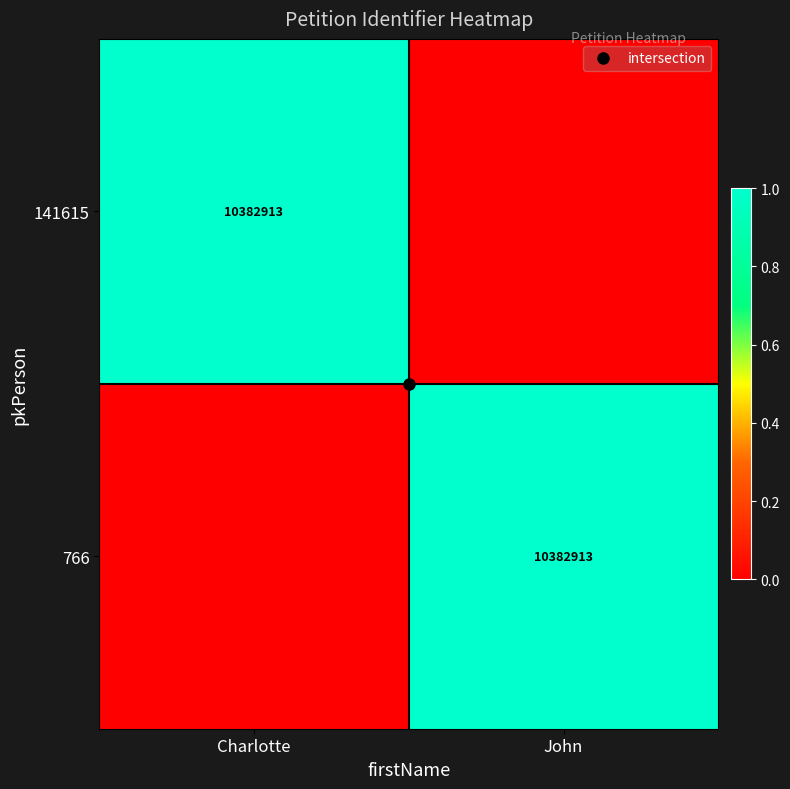

What is the difference between the maximum and minimum values in the 141615 series?

1.0